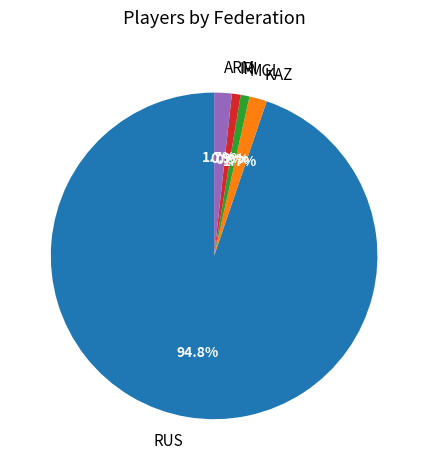

Is there any slice that represents more than half of the pie?

Yes